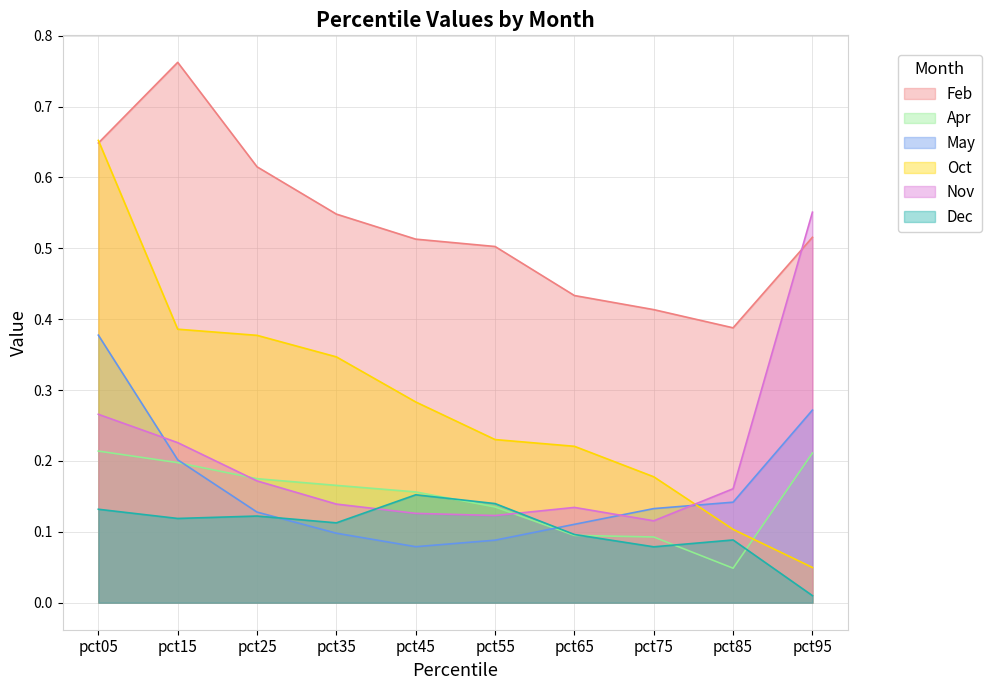

True or false: Dec has more than 1 points higher than both neighbors.

True